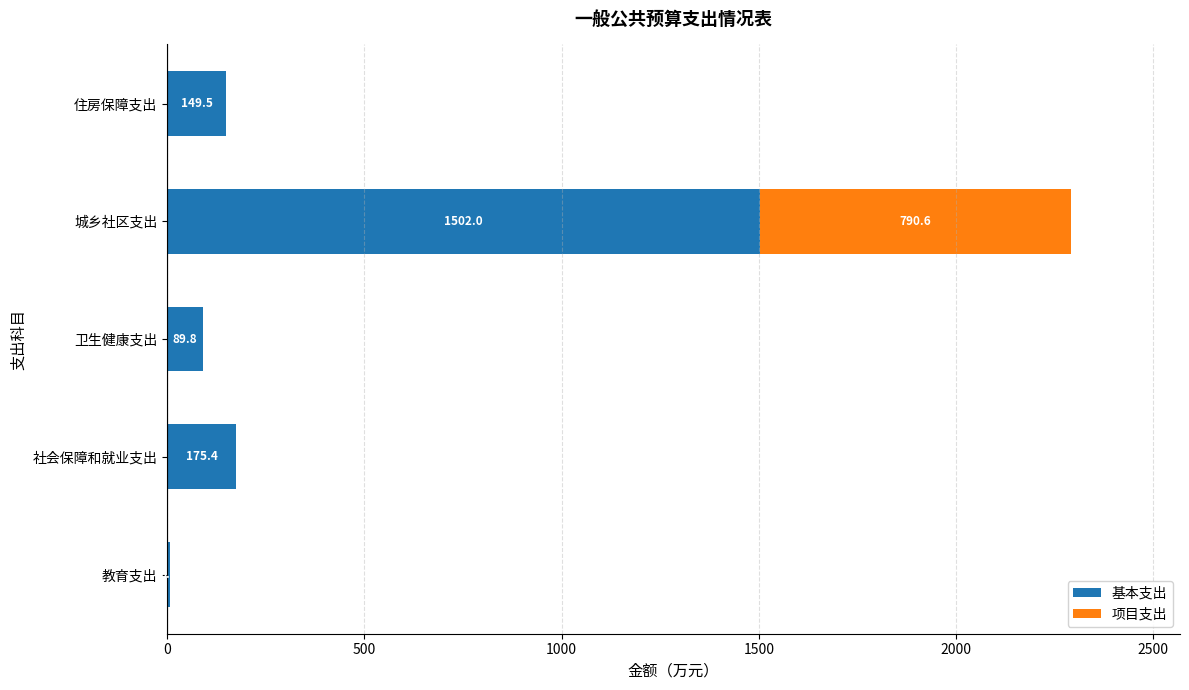

At which label is 基本支出 closest to 753?

社会保障和就业支出